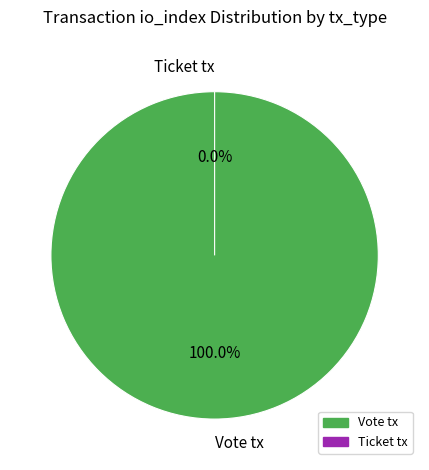

Is it true that Vote tx is 99% of the pie?

False